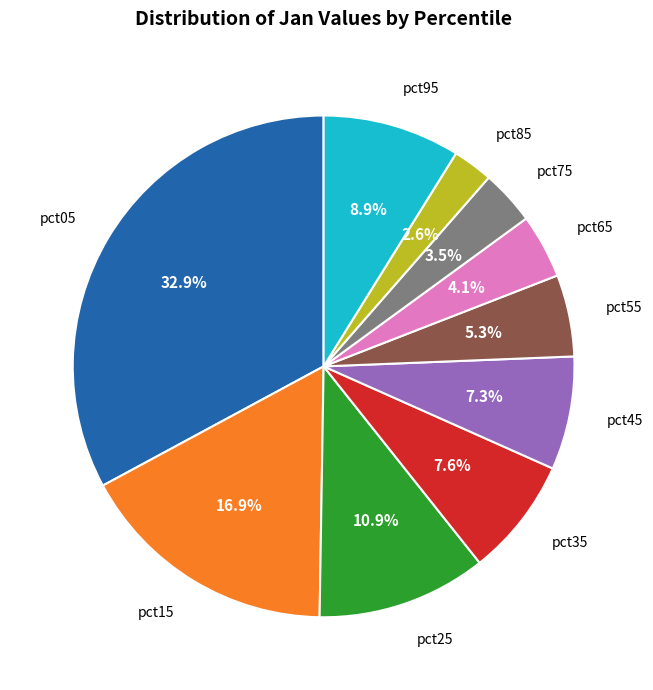

Does any single category account for the majority?

No